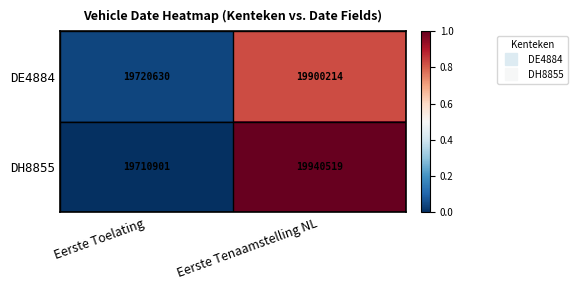

What is the sum of all DE4884 values?

39620844